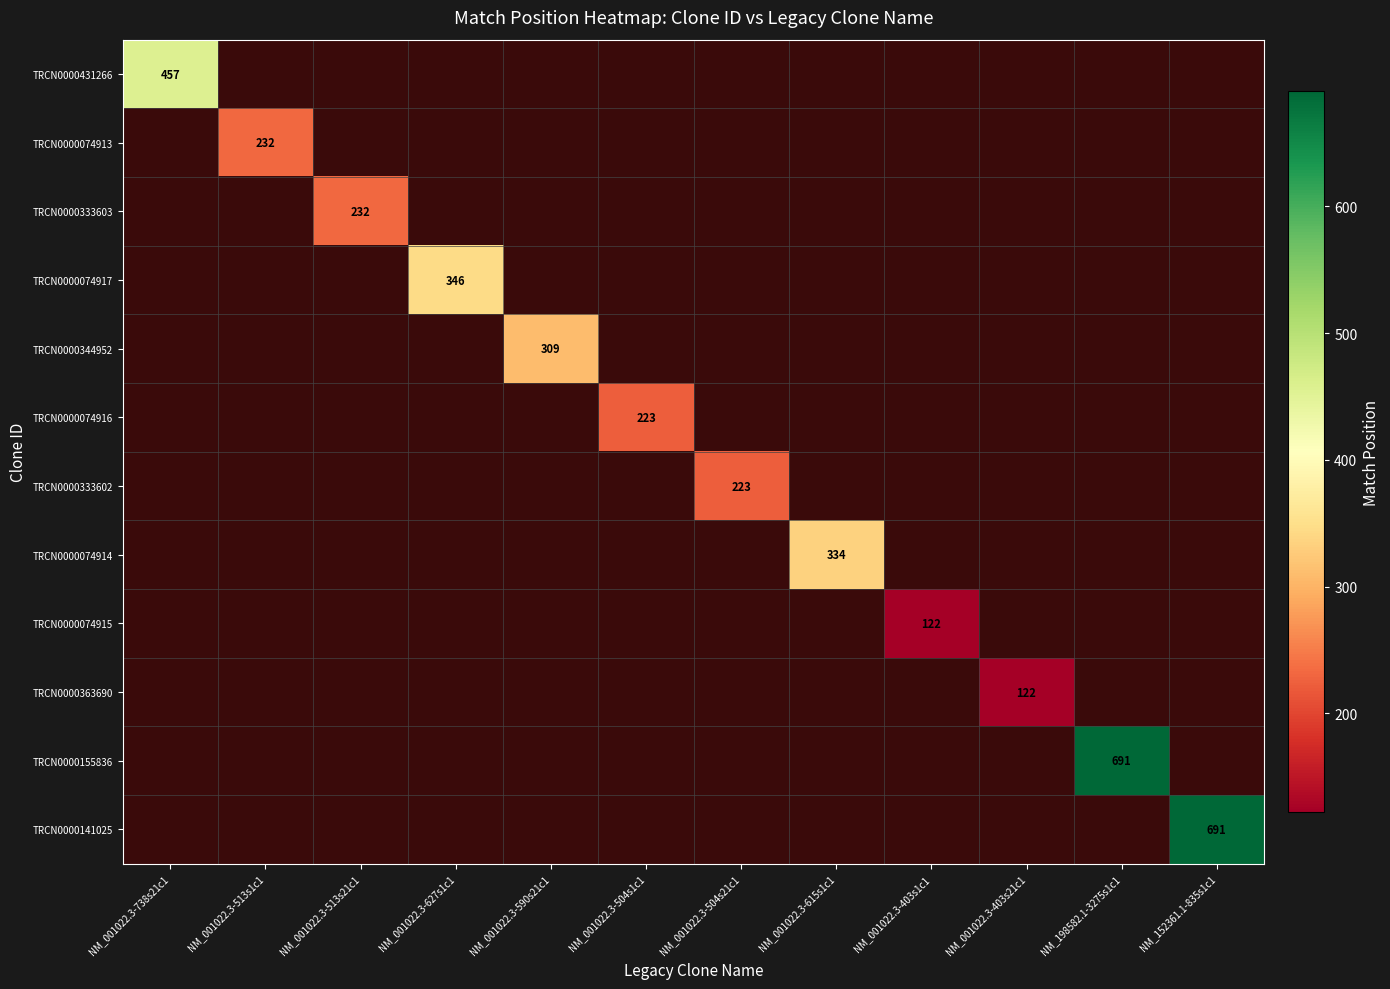

At how many categories does at least one series exceed 140?

10